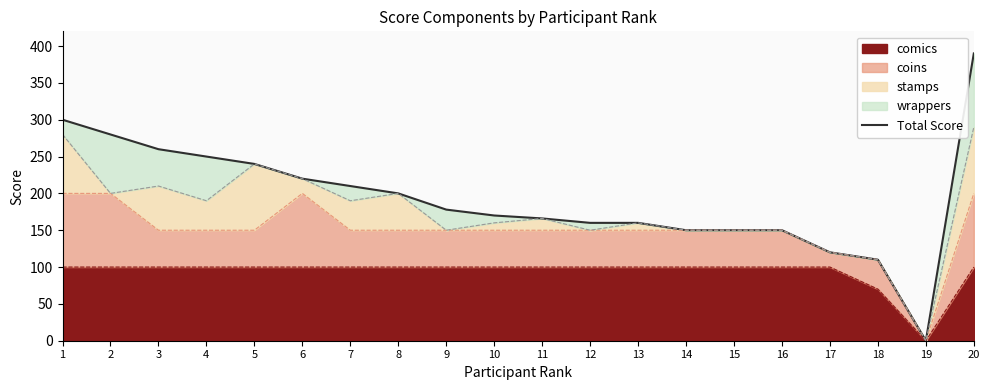

Reading right to left, what are all the values shown in this chart?

390	0	110	120	150	150	150	160	160	166	170	178	200	210	220	240	250	260	280	300